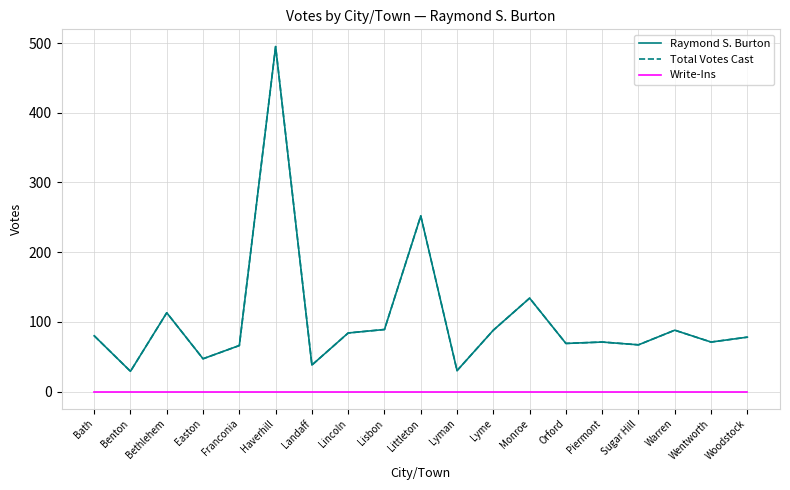

Does the chart display data point markers on the line(s)?

No